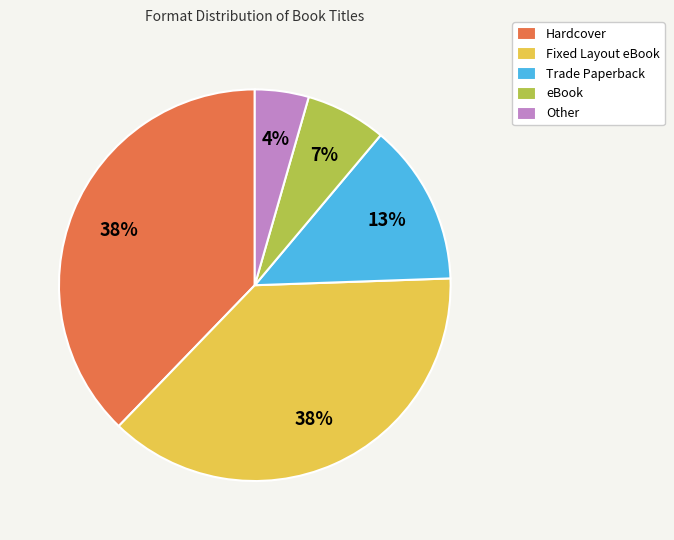

Which has a higher value, Fixed Layout eBook or eBook?

Fixed Layout eBook